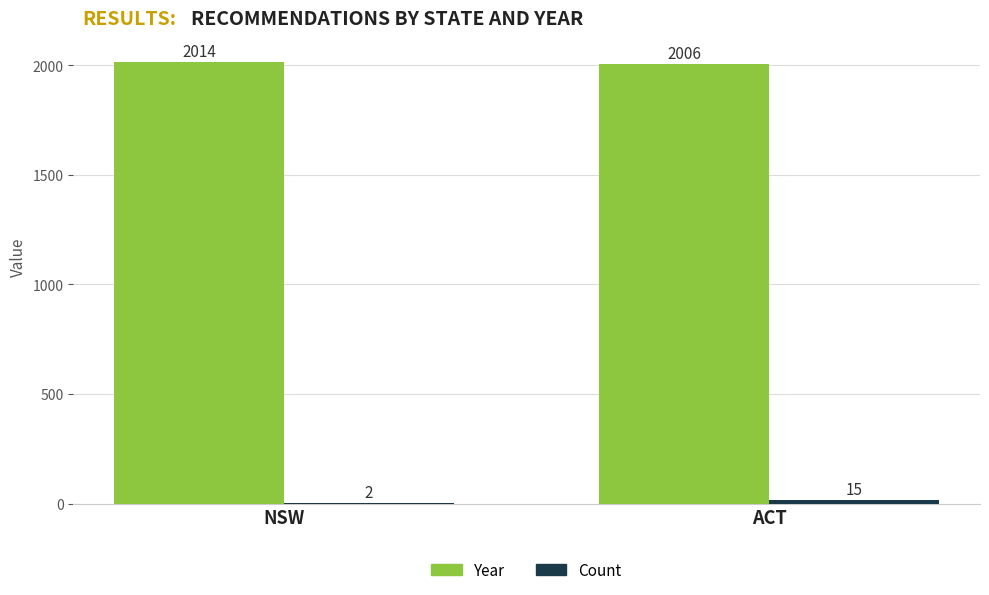

Which series has the largest total across all categories?

Year